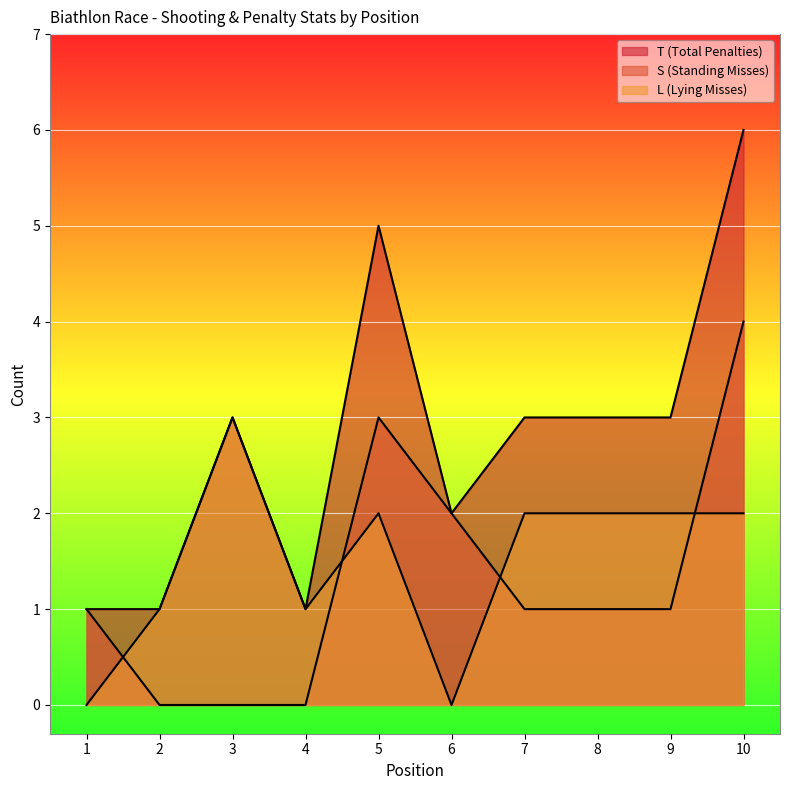

Is it true that S equals 0 at 3?

True